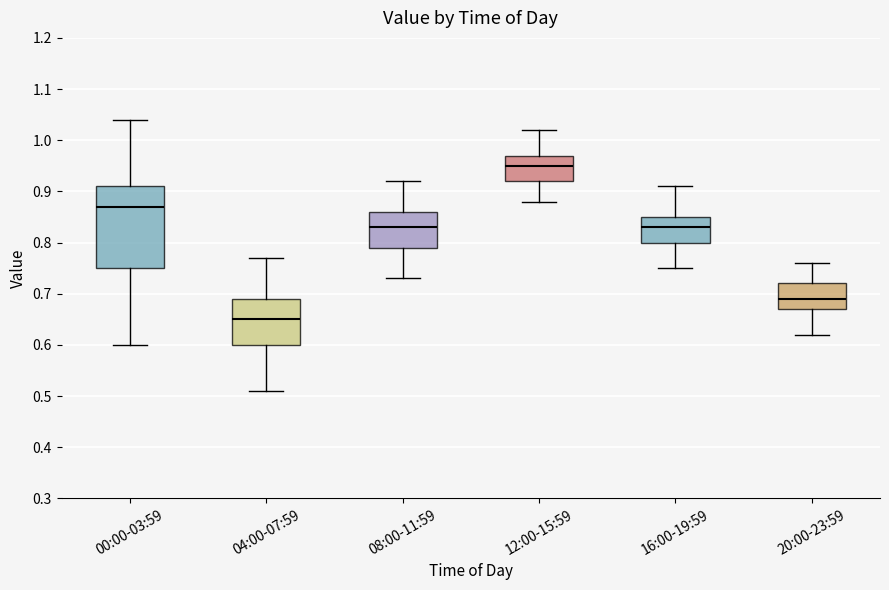

Which box has the highest median line?

12:00-15:59